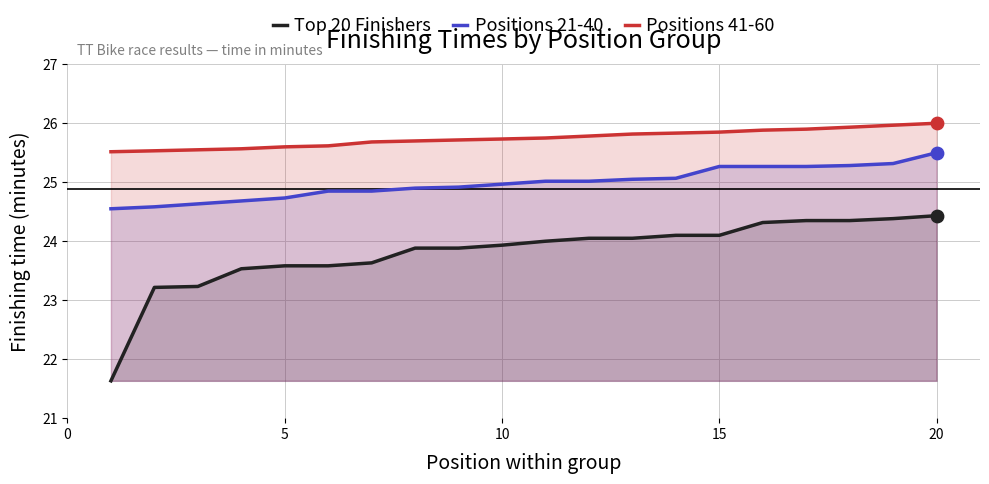

At which category is the sum across all series the highest?

20